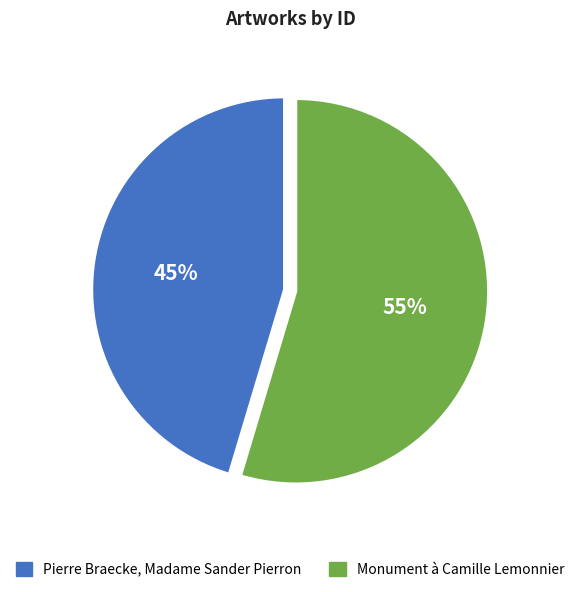

Is it true that Monument à Camille Lemonnier is 55% of the pie?

True